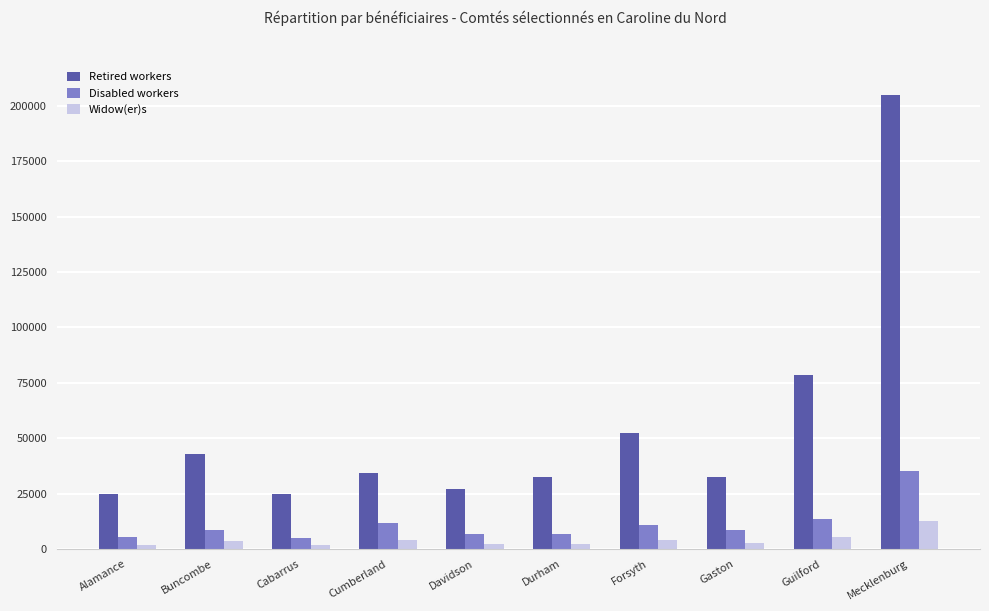

What are all the series names shown in the legend?

Retired workers, Disabled workers, Widow(er)s